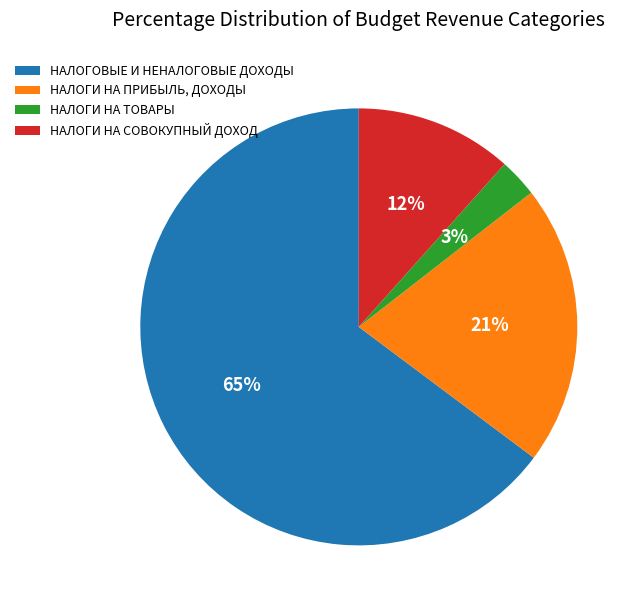

Is there a majority slice in this chart?

Yes